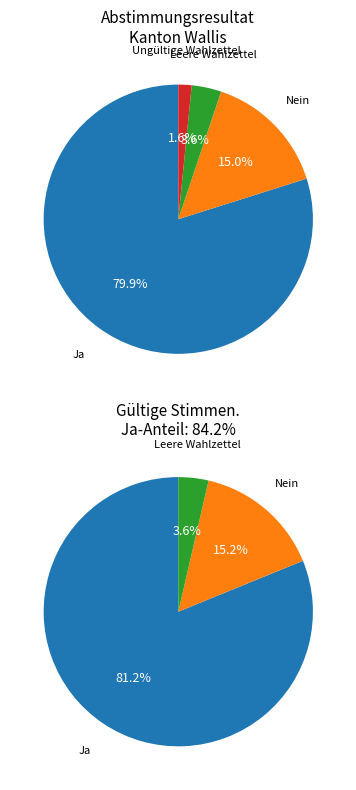

To the nearest percent, what percentage of the pie is Nein?

15%